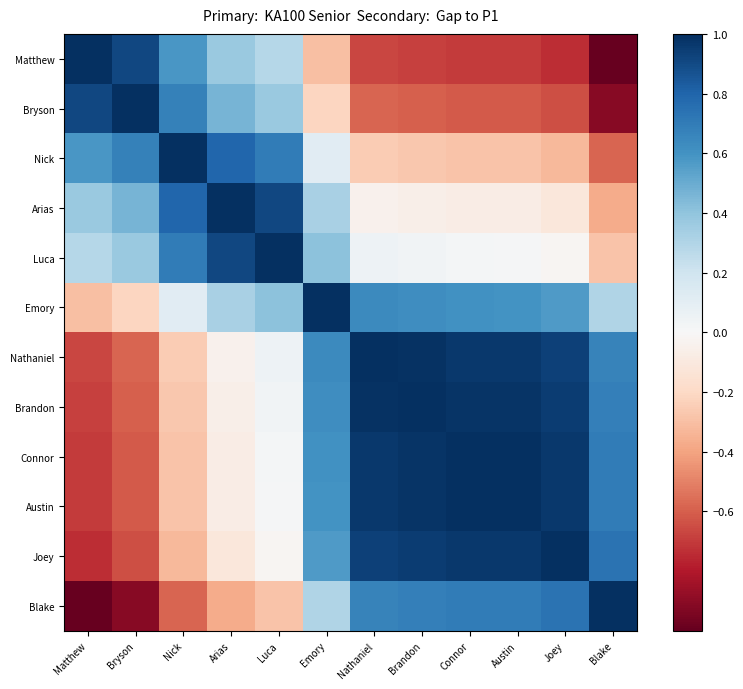

Reading right to left, what are all the values shown in this chart?

Matthew: Blake=-1.0	Joey=-0.7	Austin=-0.7	Connor=-0.7	Brandon=-0.7	Nathaniel=-0.7	Emory=-0.3	Luca=0.3	Arias=0.4	Nick=0.6	Bryson=0.9	Matthew=1.0
Bryson: Blake=-0.9	Joey=-0.6	Austin=-0.6	Connor=-0.6	Brandon=-0.6	Nathaniel=-0.6	Emory=-0.2	Luca=0.4	Arias=0.5	Nick=0.7	Bryson=1.0	Matthew=0.9
Nick: Blake=-0.6	Joey=-0.3	Austin=-0.3	Connor=-0.3	Brandon=-0.3	Nathaniel=-0.3	Emory=0.1	Luca=0.7	Arias=0.8	Nick=1.0	Bryson=0.7	Matthew=0.6
Arias: Blake=-0.4	Joey=-0.1	Austin=-0.1	Connor=-0.1	Brandon=-0.1	Nathaniel=-0.0	Emory=0.3	Luca=0.9	Arias=1.0	Nick=0.8	Bryson=0.5	Matthew=0.4
Luca: Blake=-0.3	Joey=-0.0	Austin=0.0	Connor=0.0	Brandon=0.0	Nathaniel=0.1	Emory=0.4	Luca=1.0	Arias=0.9	Nick=0.7	Bryson=0.4	Matthew=0.3
Emory: Blake=0.3	Joey=0.6	Austin=0.6	Connor=0.6	Brandon=0.6	Nathaniel=0.6	Emory=1.0	Luca=0.4	Arias=0.3	Nick=0.1	Bryson=-0.2	Matthew=-0.3
Nathaniel: Blake=0.7	Joey=0.9	Austin=1.0	Connor=1.0	Brandon=1.0	Nathaniel=1.0	Emory=0.6	Luca=0.1	Arias=-0.0	Nick=-0.3	Bryson=-0.6	Matthew=-0.7
Brandon: Blake=0.7	Joey=0.9	Austin=1.0	Connor=1.0	Brandon=1.0	Nathaniel=1.0	Emory=0.6	Luca=0.0	Arias=-0.1	Nick=-0.3	Bryson=-0.6	Matthew=-0.7
Connor: Blake=0.7	Joey=1.0	Austin=1.0	Connor=1.0	Brandon=1.0	Nathaniel=1.0	Emory=0.6	Luca=0.0	Arias=-0.1	Nick=-0.3	Bryson=-0.6	Matthew=-0.7
Austin: Blake=0.7	Joey=1.0	Austin=1.0	Connor=1.0	Brandon=1.0	Nathaniel=1.0	Emory=0.6	Luca=0.0	Arias=-0.1	Nick=-0.3	Bryson=-0.6	Matthew=-0.7
Joey: Blake=0.7	Joey=1.0	Austin=1.0	Connor=1.0	Brandon=0.9	Nathaniel=0.9	Emory=0.6	Luca=-0.0	Arias=-0.1	Nick=-0.3	Bryson=-0.6	Matthew=-0.7
Blake: Blake=1.0	Joey=0.7	Austin=0.7	Connor=0.7	Brandon=0.7	Nathaniel=0.7	Emory=0.3	Luca=-0.3	Arias=-0.4	Nick=-0.6	Bryson=-0.9	Matthew=-1.0